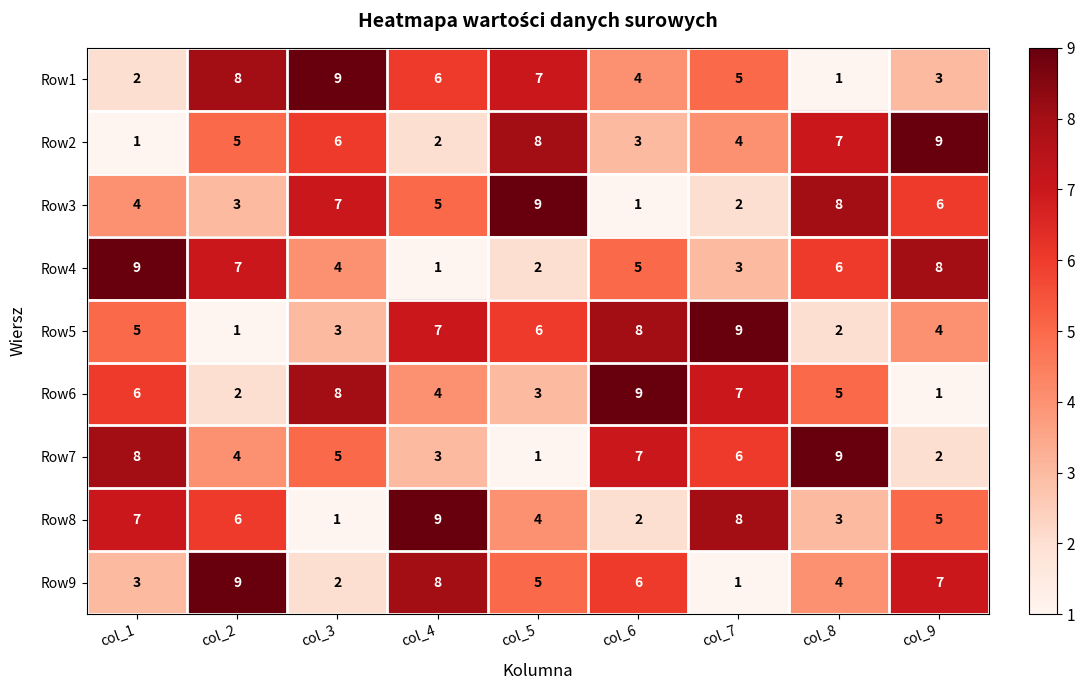

What is the total value across all series at col_9?

45